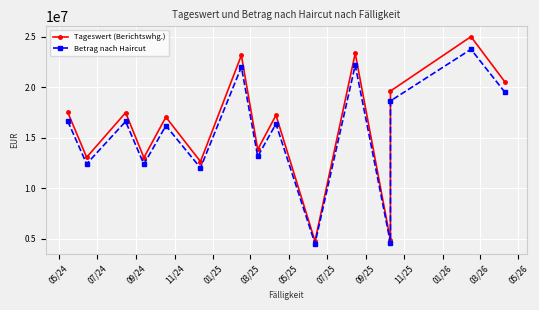

What is the highest value of the Tageswert (Berichtswhg.) series?

25016520.7